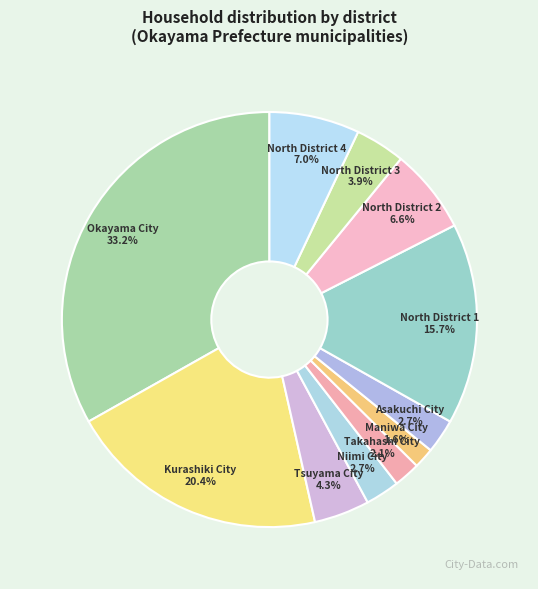

Count the number of slices in the pie.

11